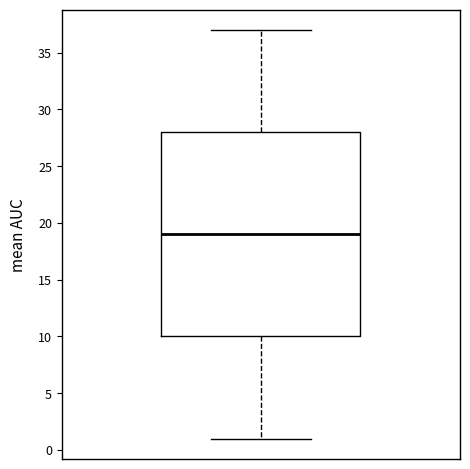

Where is the upper edge of the box on the y-axis? The values are not printed on the chart, so give them approximately, as read against the axis.

28